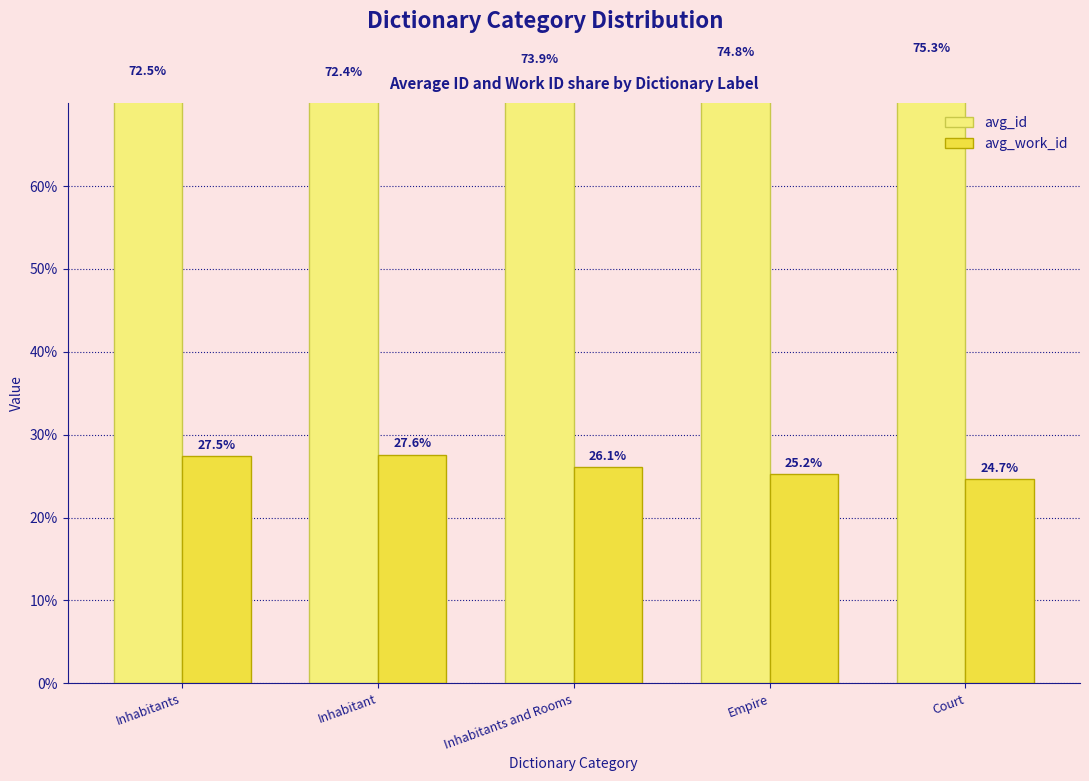

At which label does avg_work_id first exceed 26?

Inhabitants